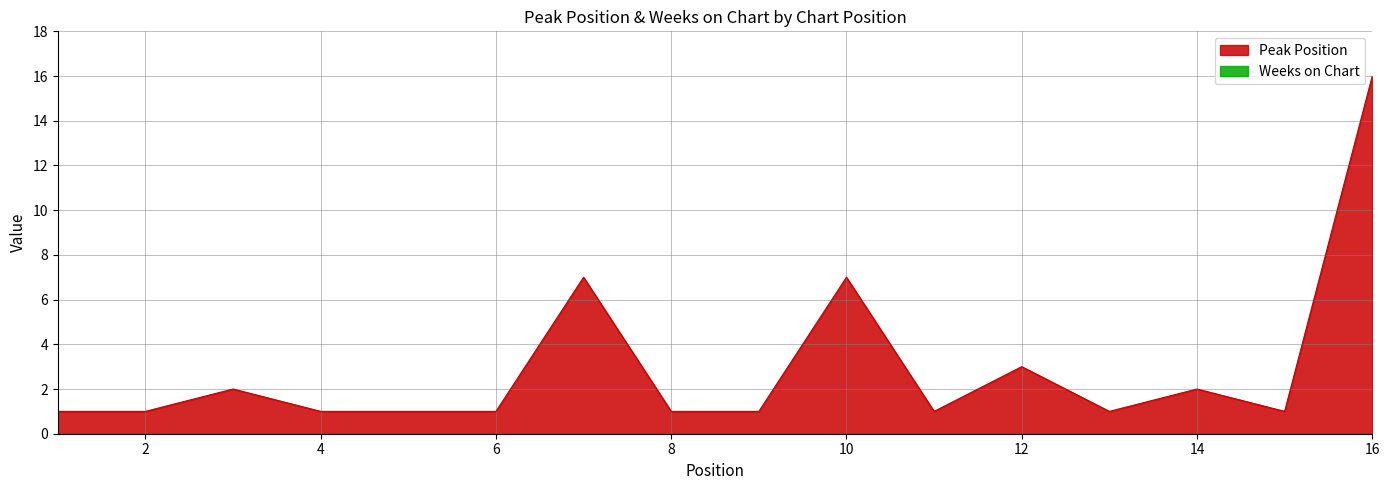

The value at 1 is 1. True or false?

False